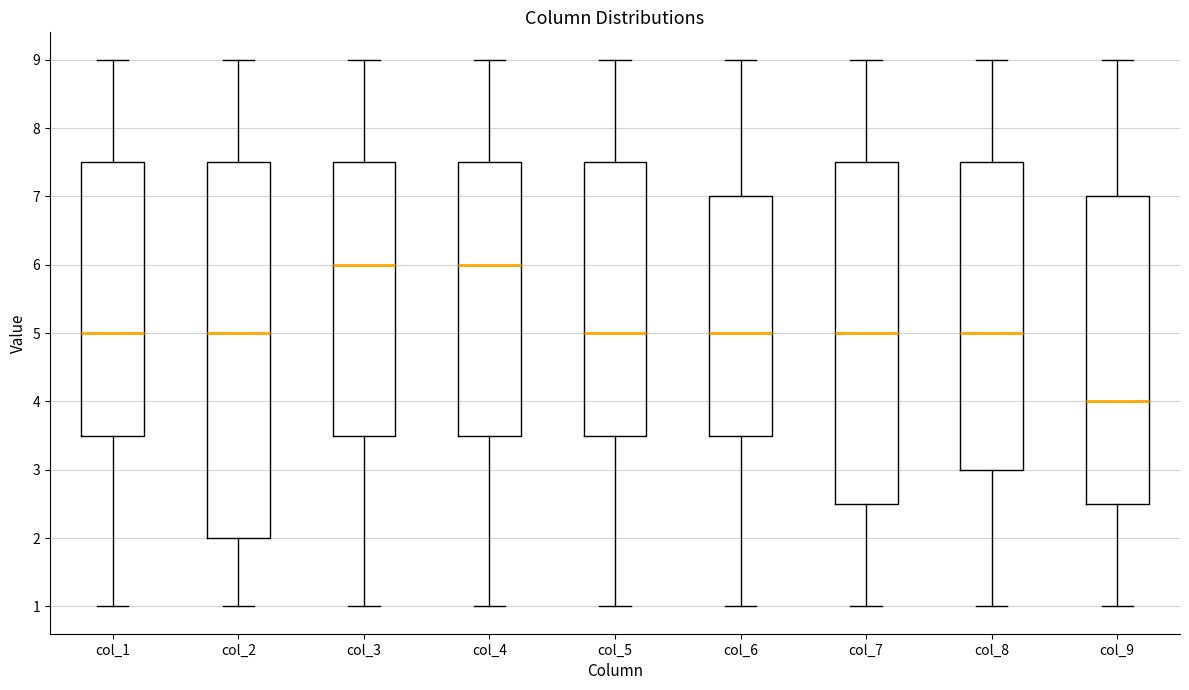

Reading left to right, read every box against the y-axis: the position of its median line, the range the box covers, and the ends of its whiskers. The values are not printed on the chart, so give them approximately, as read against the axis.

col_1: median 5.0, box 3.5 to 7.5, whiskers 1.0 to 9.0
col_2: median 5.0, box 2.0 to 7.5, whiskers 1.0 to 9.0
col_3: median 6.0, box 3.5 to 7.5, whiskers 1.0 to 9.0
col_4: median 6.0, box 3.5 to 7.5, whiskers 1.0 to 9.0
col_5: median 5.0, box 3.5 to 7.5, whiskers 1.0 to 9.0
col_6: median 5.0, box 3.5 to 7.0, whiskers 1.0 to 9.0
col_7: median 5.0, box 2.5 to 7.5, whiskers 1.0 to 9.0
col_8: median 5.0, box 3.0 to 7.5, whiskers 1.0 to 9.0
col_9: median 4.0, box 2.5 to 7.0, whiskers 1.0 to 9.0